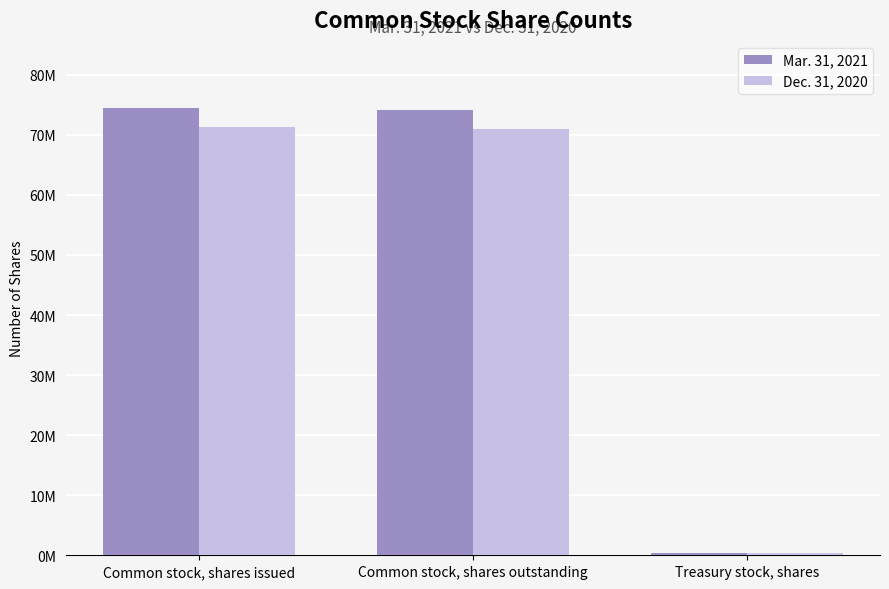

At which category is the sum across all series the highest?

Common stock, shares issued